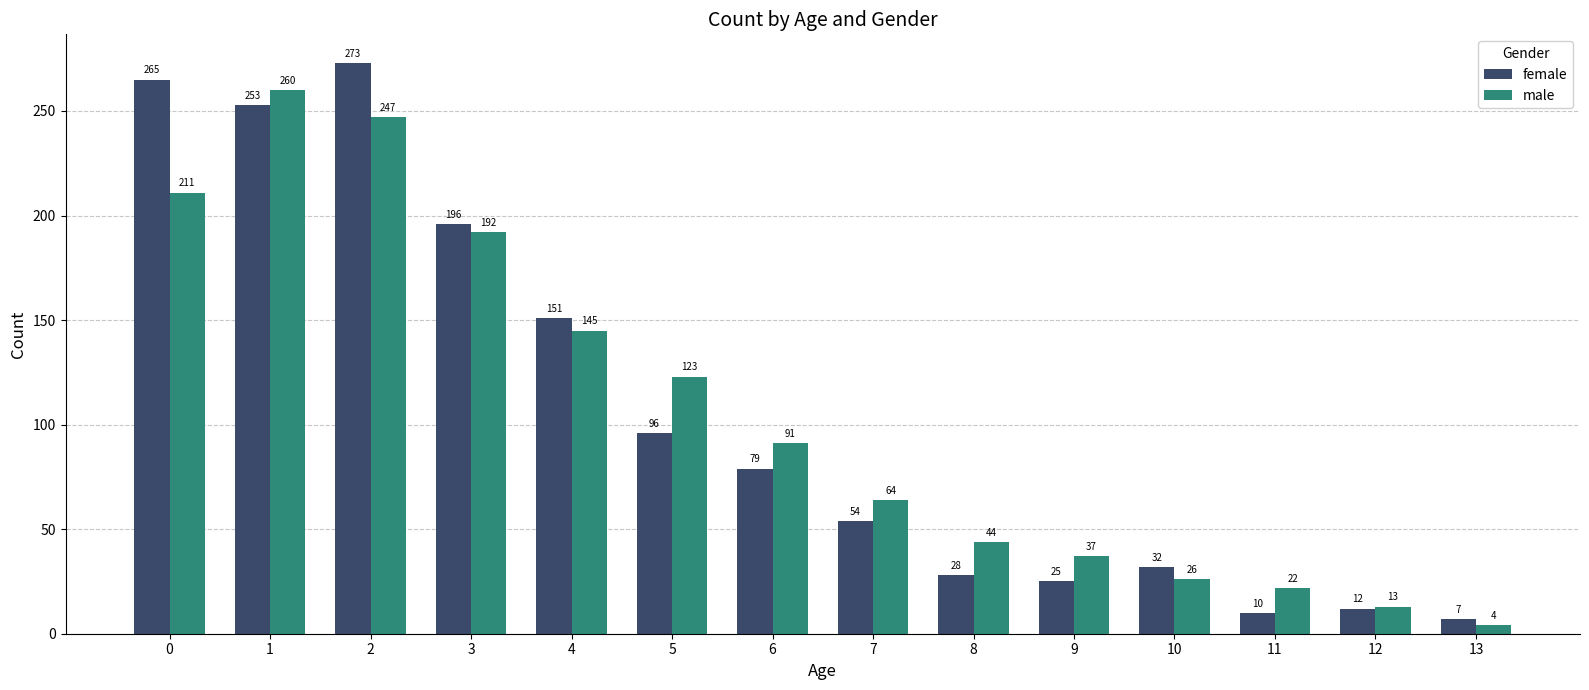

Are the bars grouped side by side (vs. stacked)?

Yes